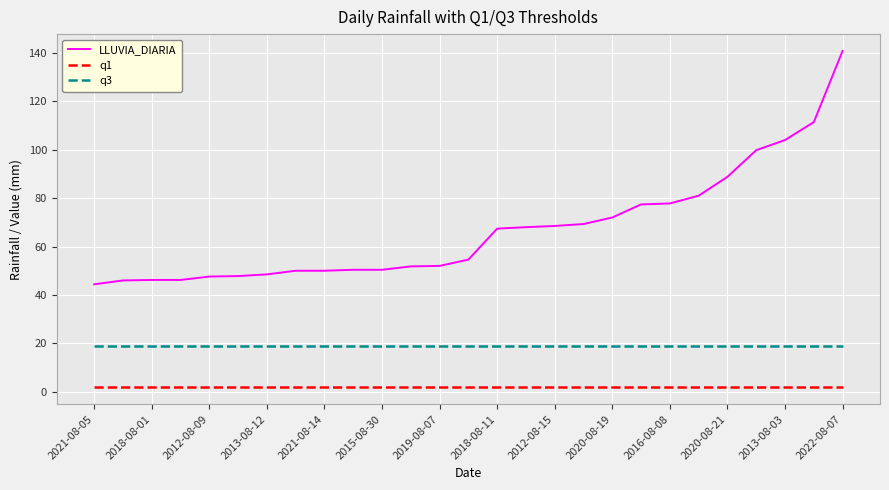

True or false: q1 and q3 intersect in this chart.

False